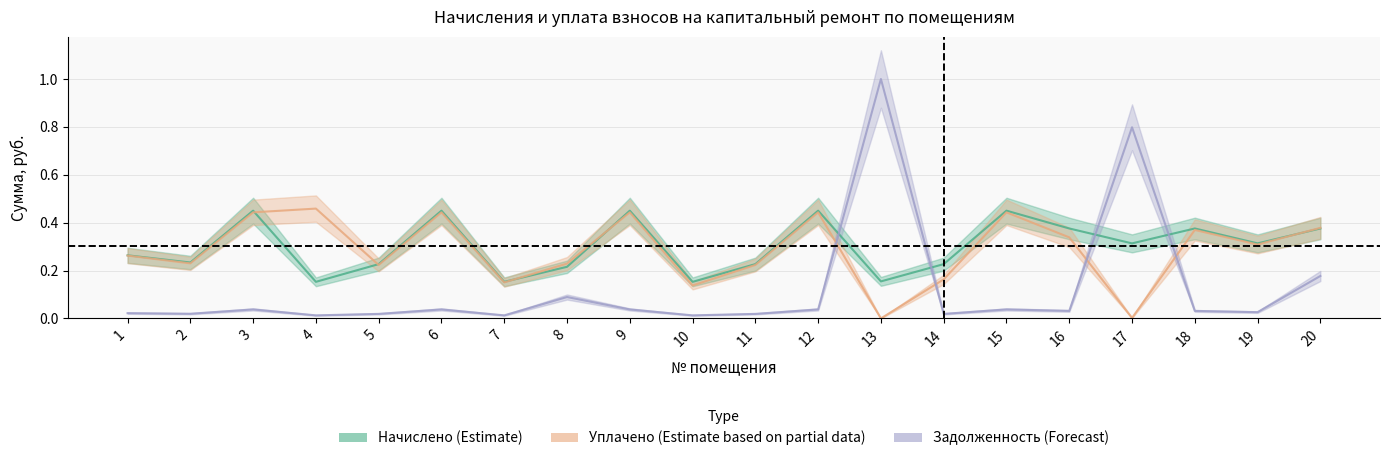

What is the difference between the maximum and second lowest values in the задолженность series?

1.0